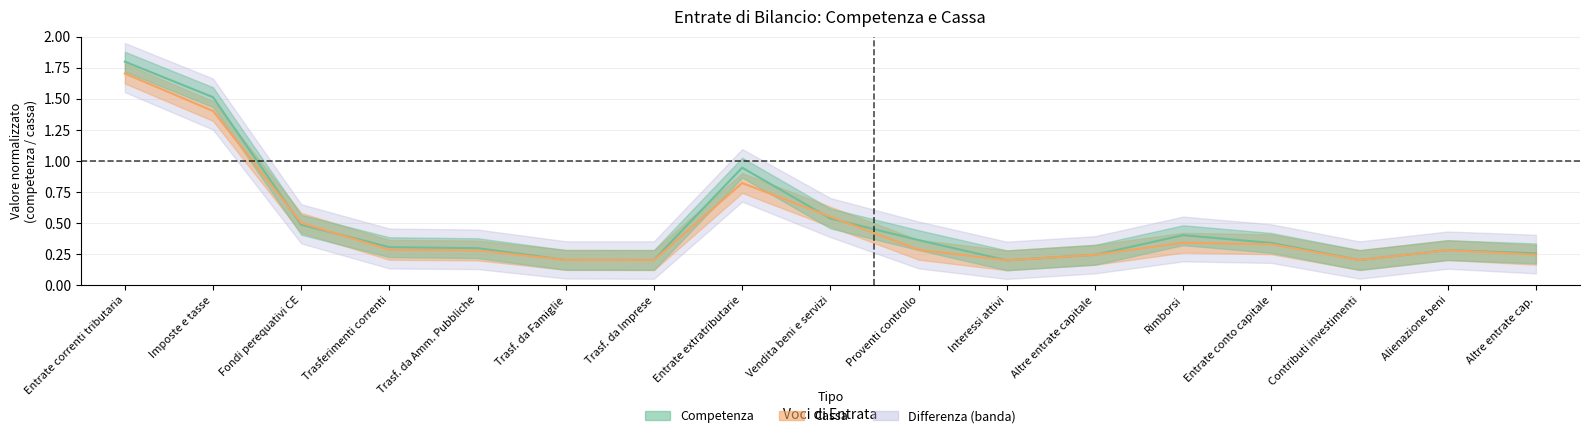

At which category does the chart reach its peak across all series?

Entrate correnti tributaria